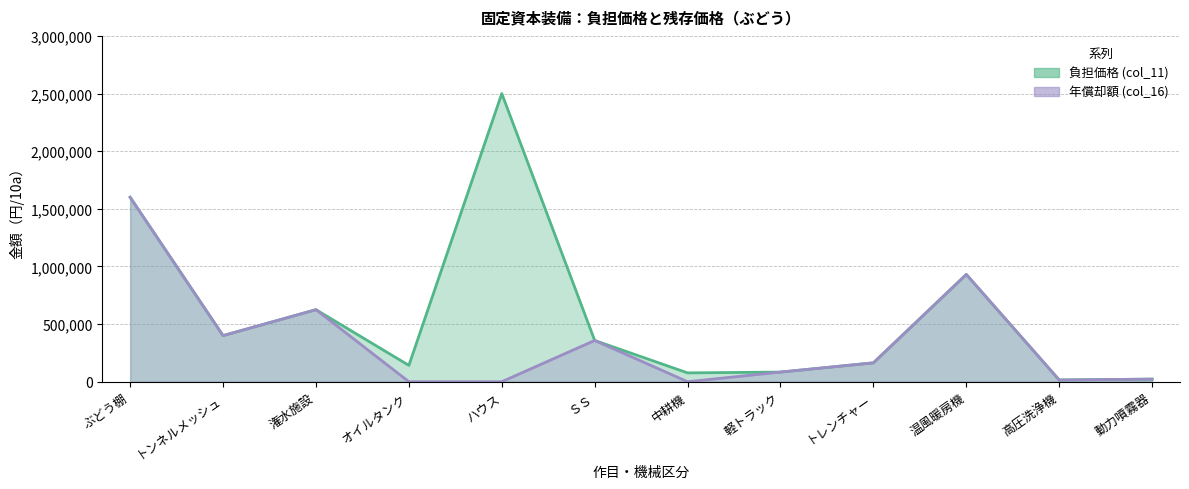

How many lines are shown in the chart?

2